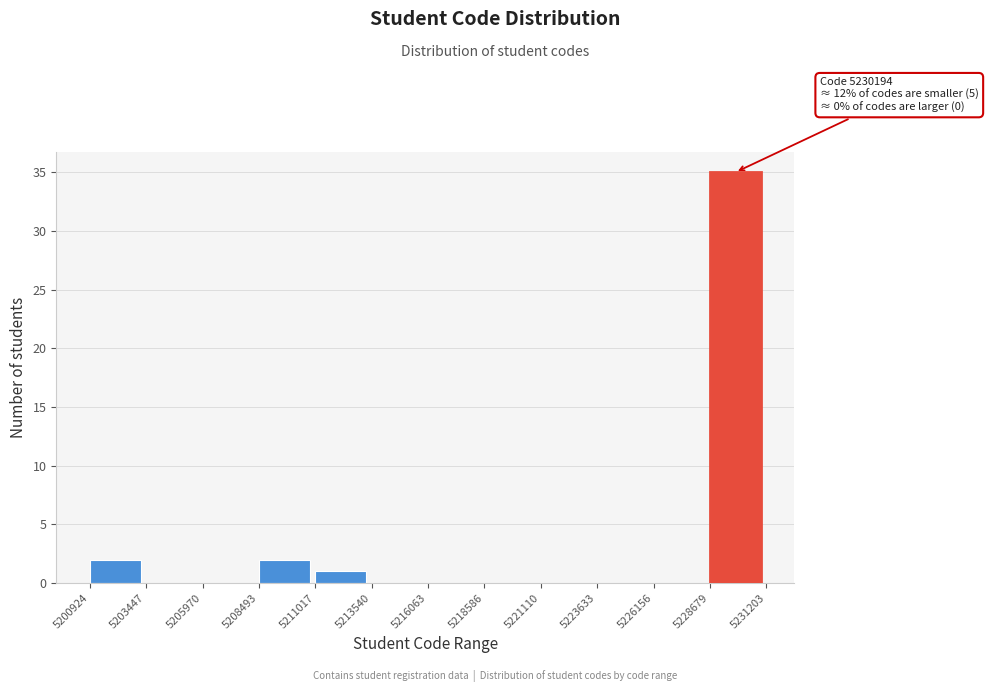

Which range on the x-axis has the tallest bar?

5228679 to 5231203